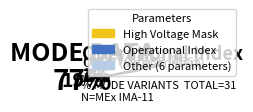

Is it true that Energy Cycle Mode is 1% of the pie?

False